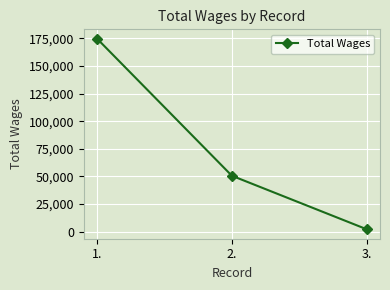

Which category has the lowest value across all series?

3.